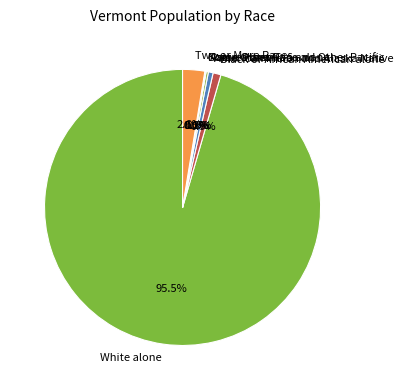

To the nearest percent, what is the difference between the largest and smallest slice percentages?

96%